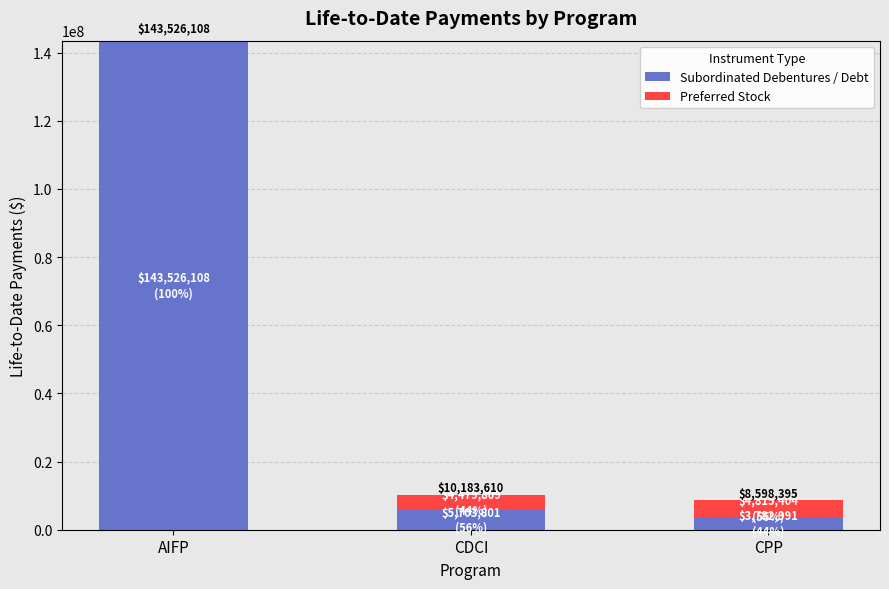

What are all the series names shown in the legend?

Subordinated Debentures / Debt, Preferred Stock